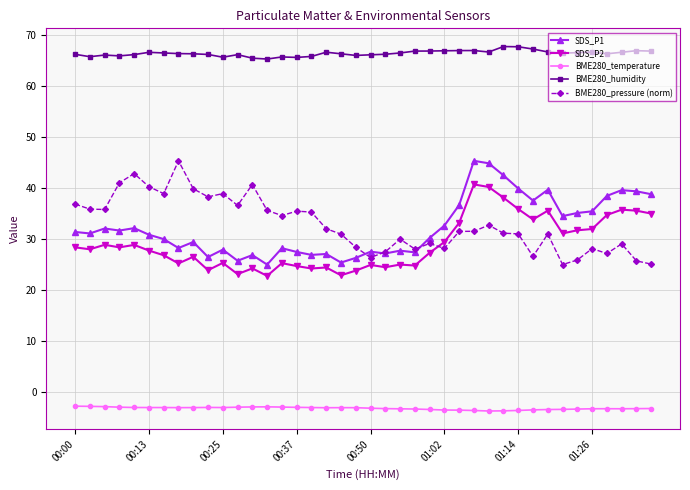

True or false: SDS_P2 has more than 1 interior local peaks.

True